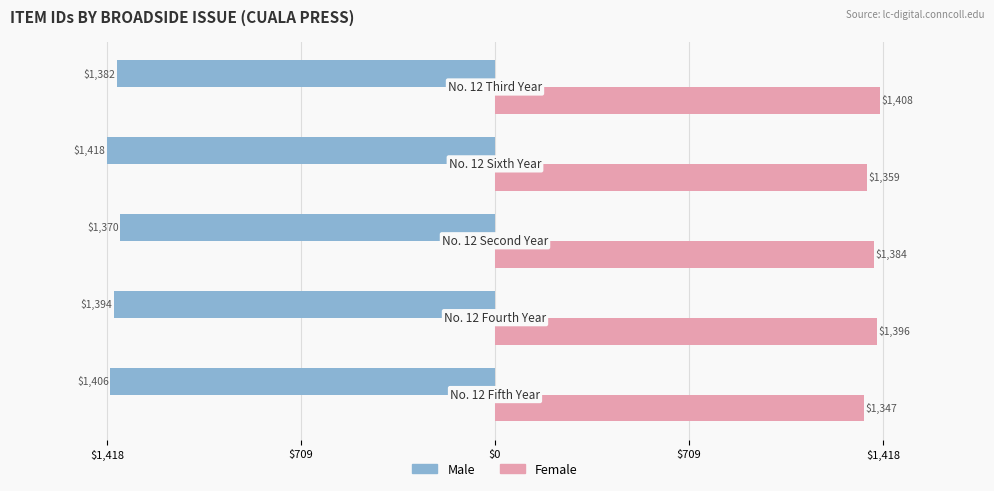

What are all the series names shown in the legend?

Male, Female